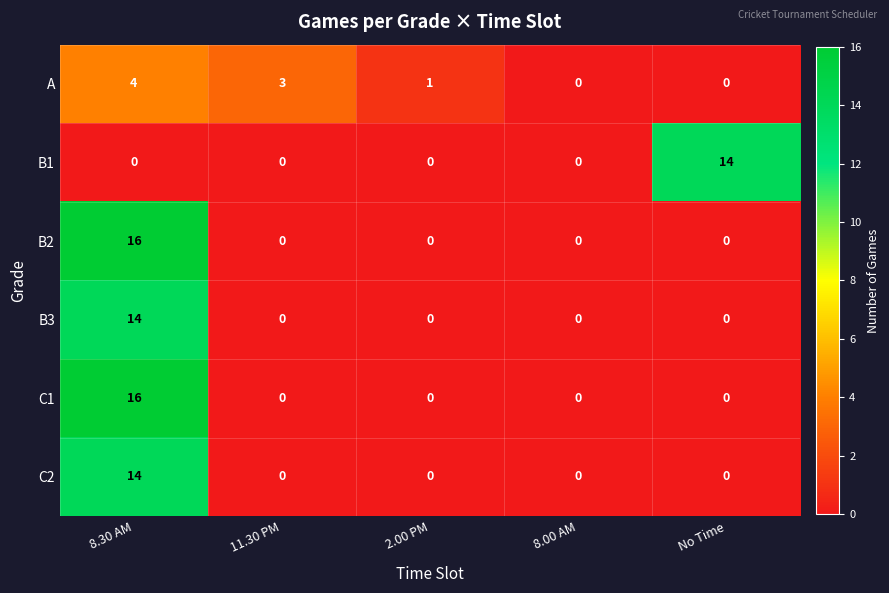

Reading left to right, list all the values displayed in this chart.

A: 8.30 AM=4	11.30 PM=3	2.00 PM=1	8.00 AM=0	No Time=0
B1: 8.30 AM=0	11.30 PM=0	2.00 PM=0	8.00 AM=0	No Time=14
B2: 8.30 AM=16	11.30 PM=0	2.00 PM=0	8.00 AM=0	No Time=0
B3: 8.30 AM=14	11.30 PM=0	2.00 PM=0	8.00 AM=0	No Time=0
C1: 8.30 AM=16	11.30 PM=0	2.00 PM=0	8.00 AM=0	No Time=0
C2: 8.30 AM=14	11.30 PM=0	2.00 PM=0	8.00 AM=0	No Time=0